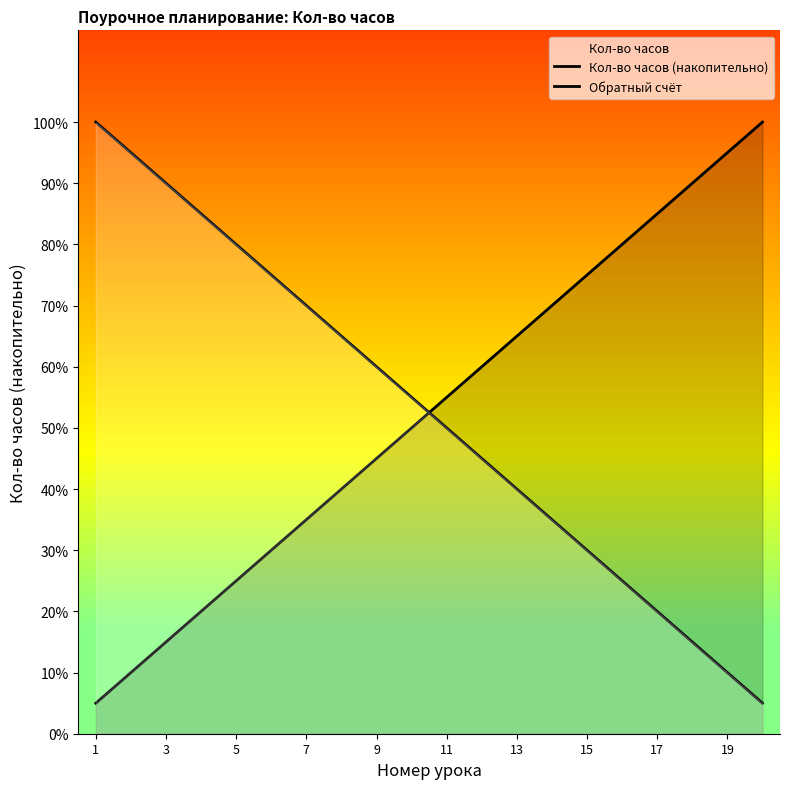

At which label does Обратный счёт reach its peak?

1